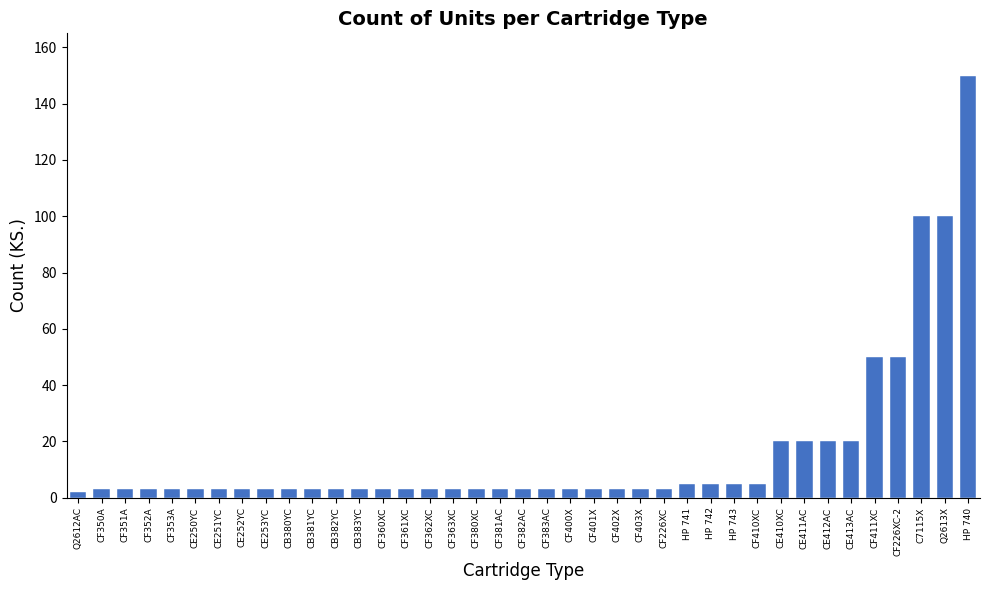

Count the number of data series in this chart.

1